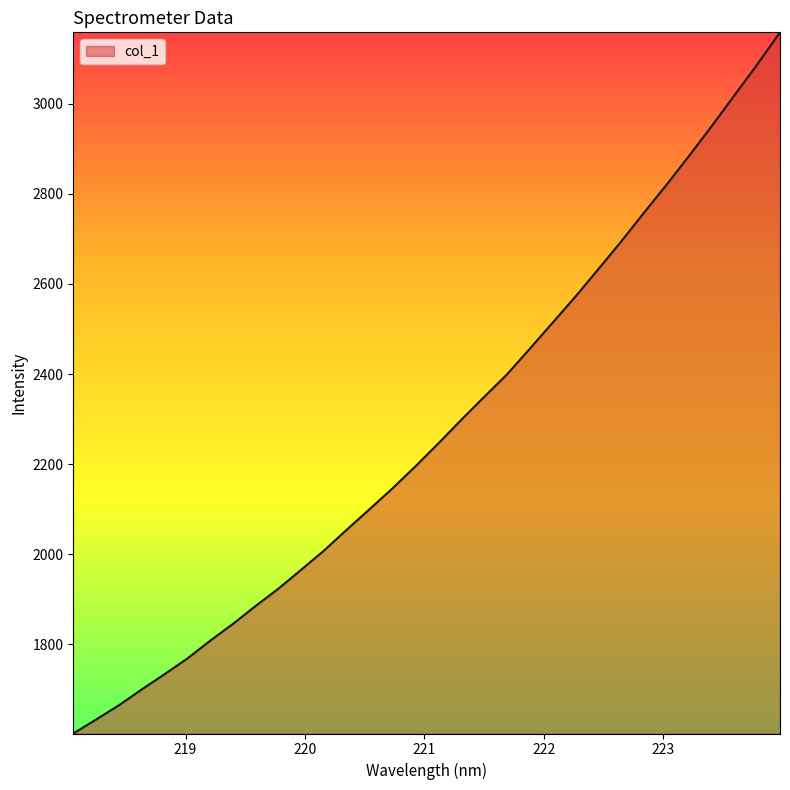

What is the difference between the maximum and minimum values?

1556.8